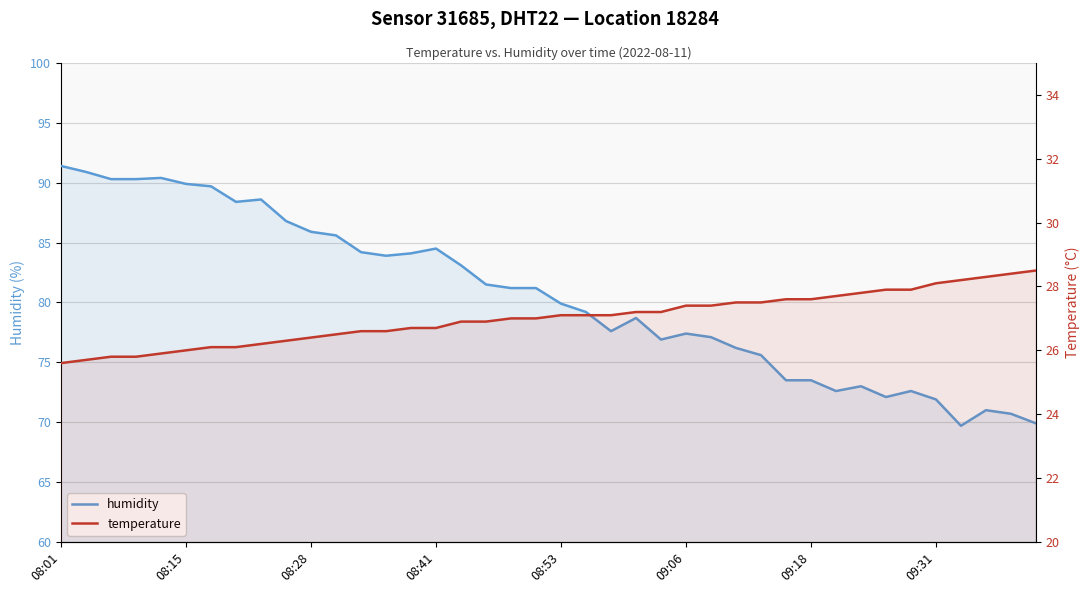

List the series in order of their overall mean, highest first.

humidity, temperature